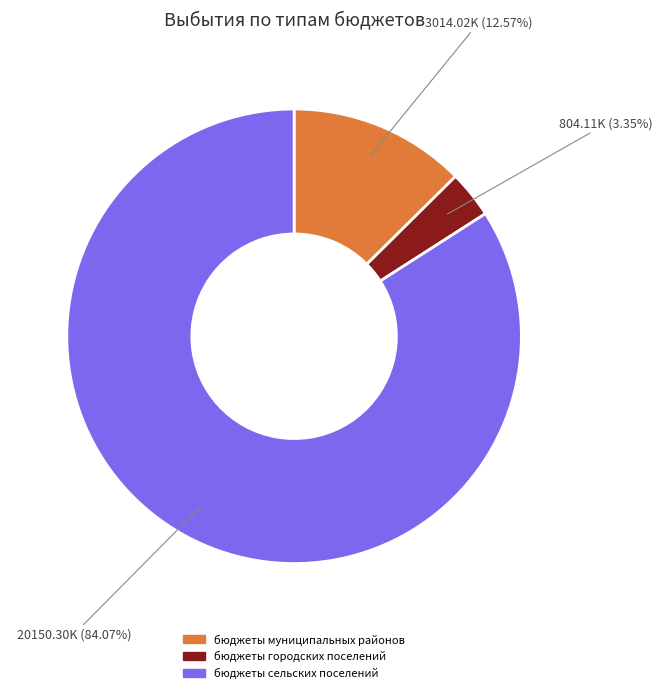

How many segments does this pie chart have?

3